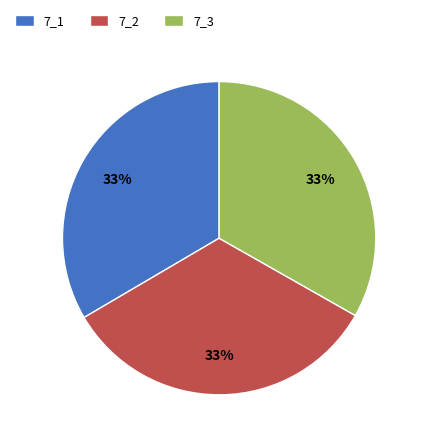

To the nearest percent, what portion does 7_3 represent?

33%